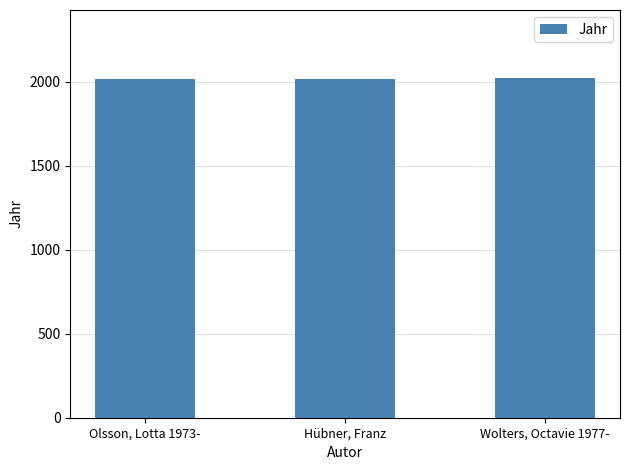

What is the value of the 1st bar from the left?

2017